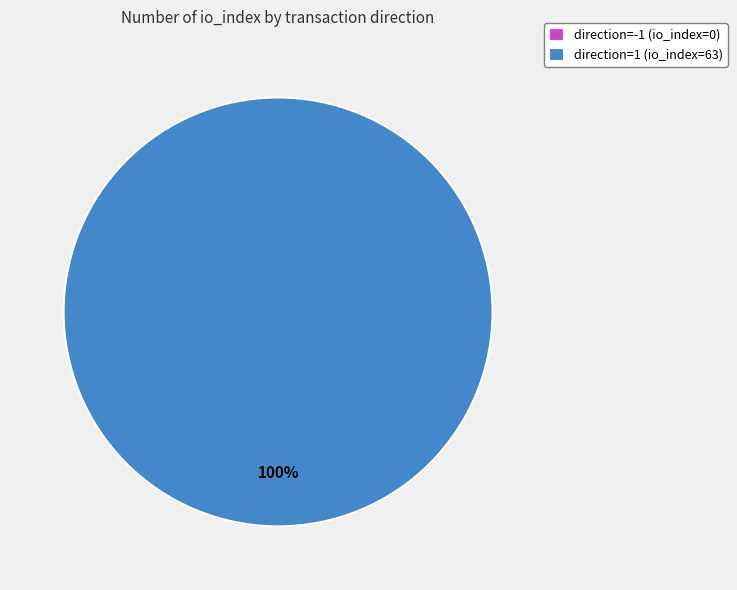

Which category has the smallest portion of the pie?

direction=-1 (io_index=0)